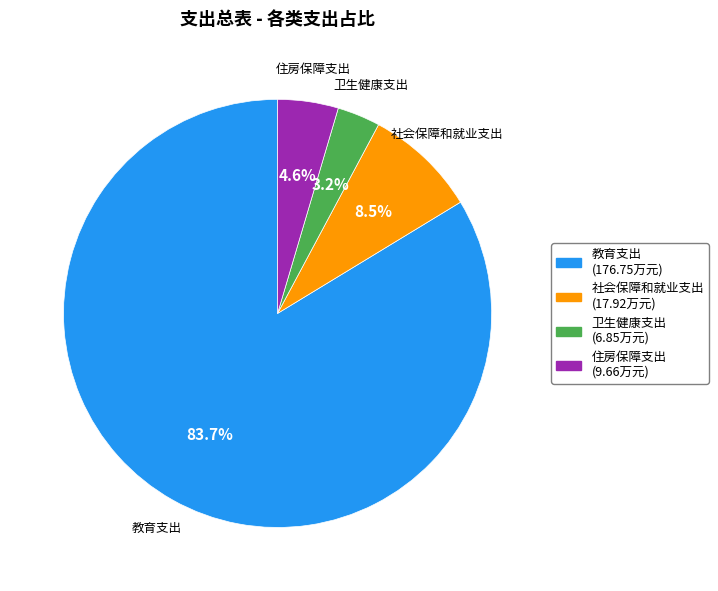

Which slice is the smallest?

卫生健康支出